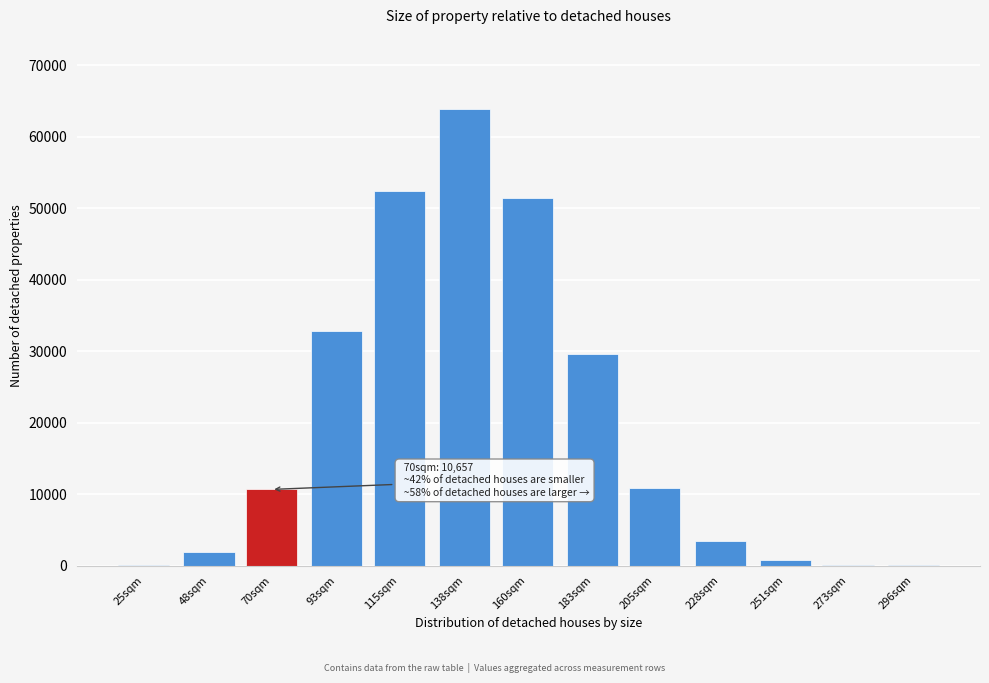

What is the greatest value displayed?

63940